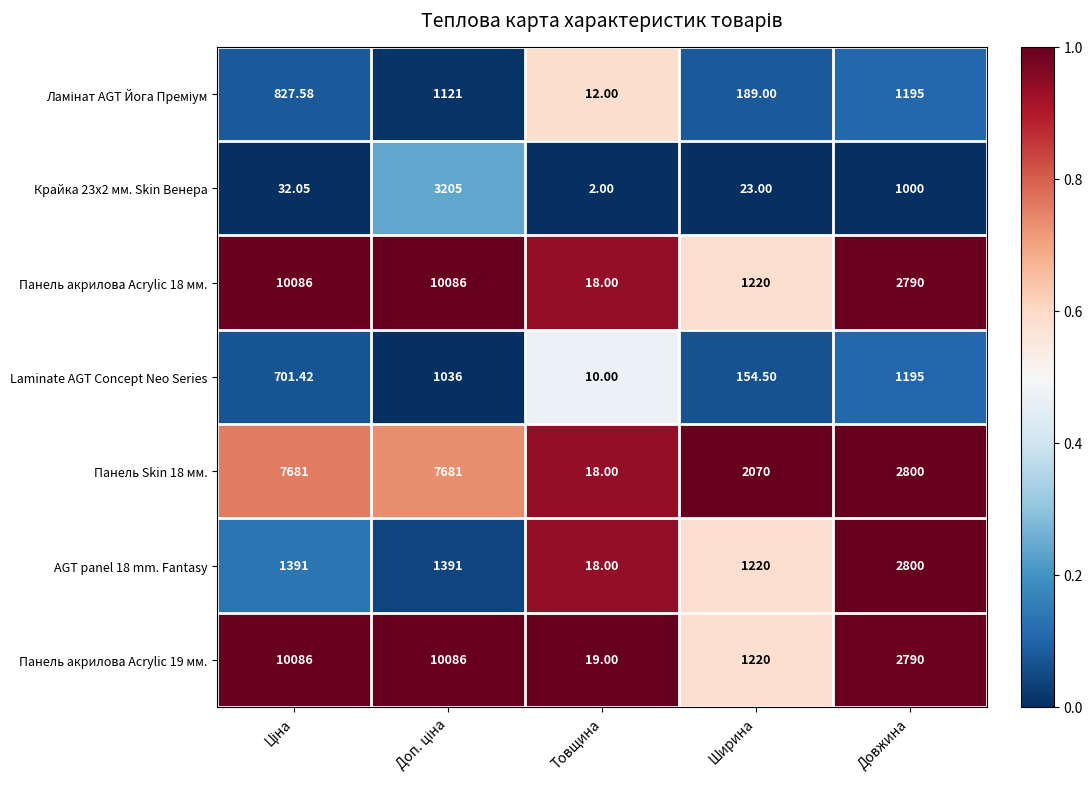

Where is Крайка 23x2 мм. Skin Венера nearest to the value 1603?

Довжина